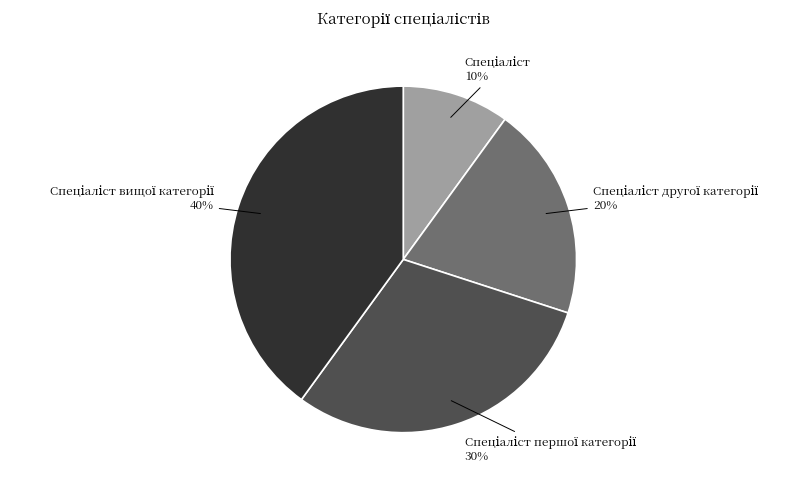

To the nearest percent, what is the difference between the largest and smallest slice percentages?

30%